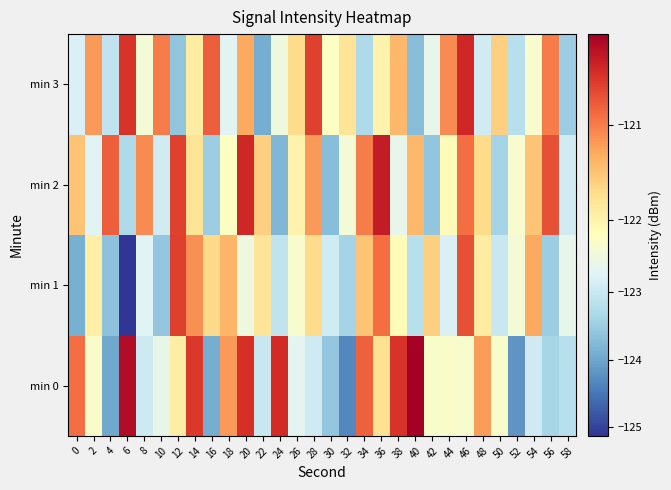

Which series has the largest total across all categories?

min 2